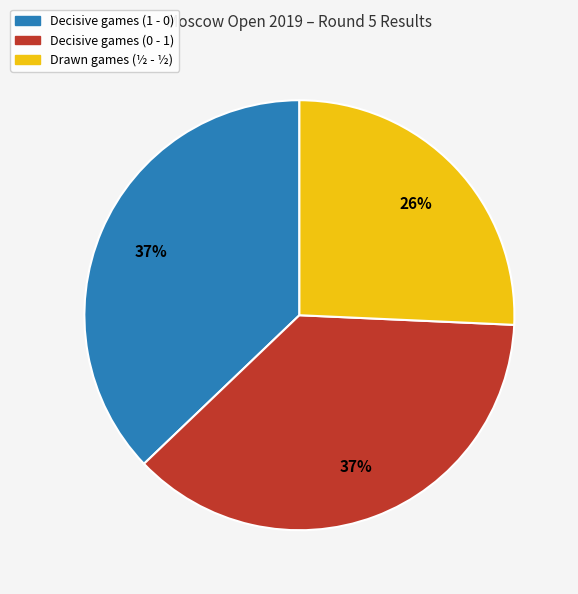

Count the number of slices in the pie.

3